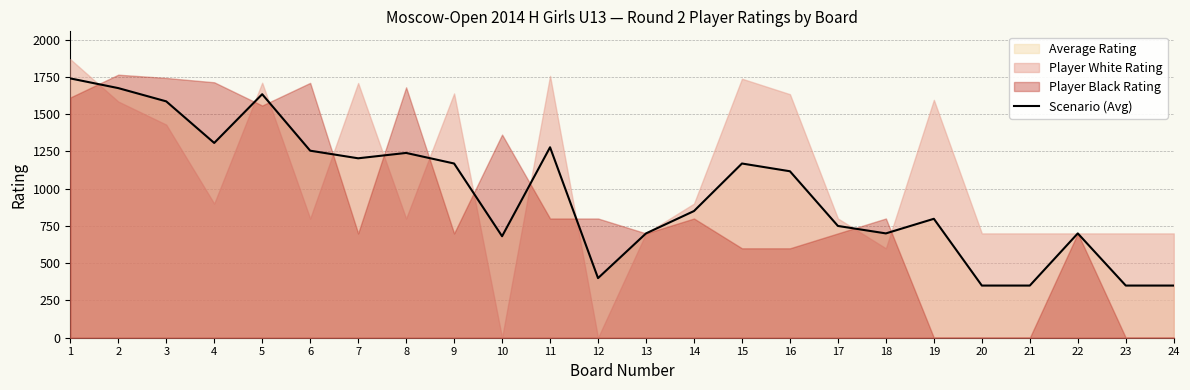

The value of Scenario (Avg) at 22 is 970. True or false?

False